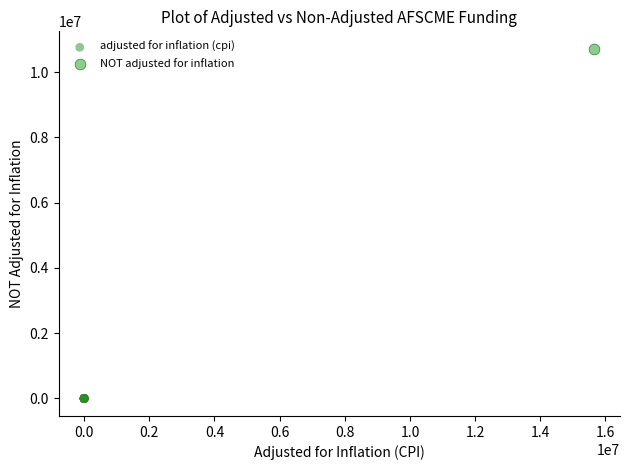

Which series reaches the minimum Y coordinate?

adjusted for inflation (cpi)